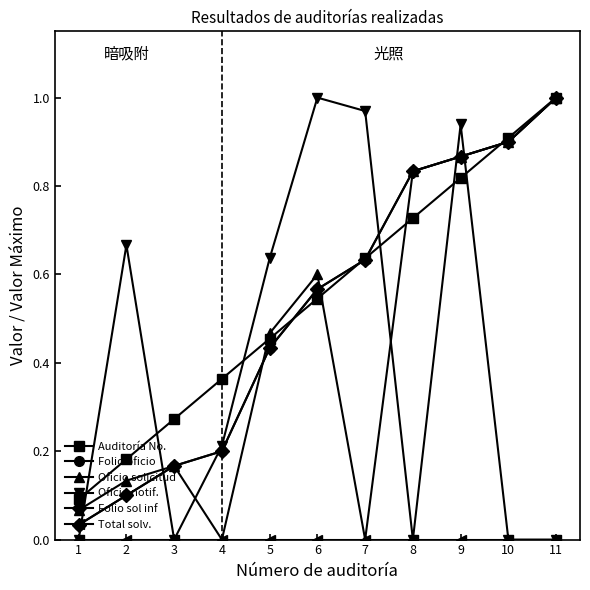

What is the sum of all Folio oficio values?

5.7